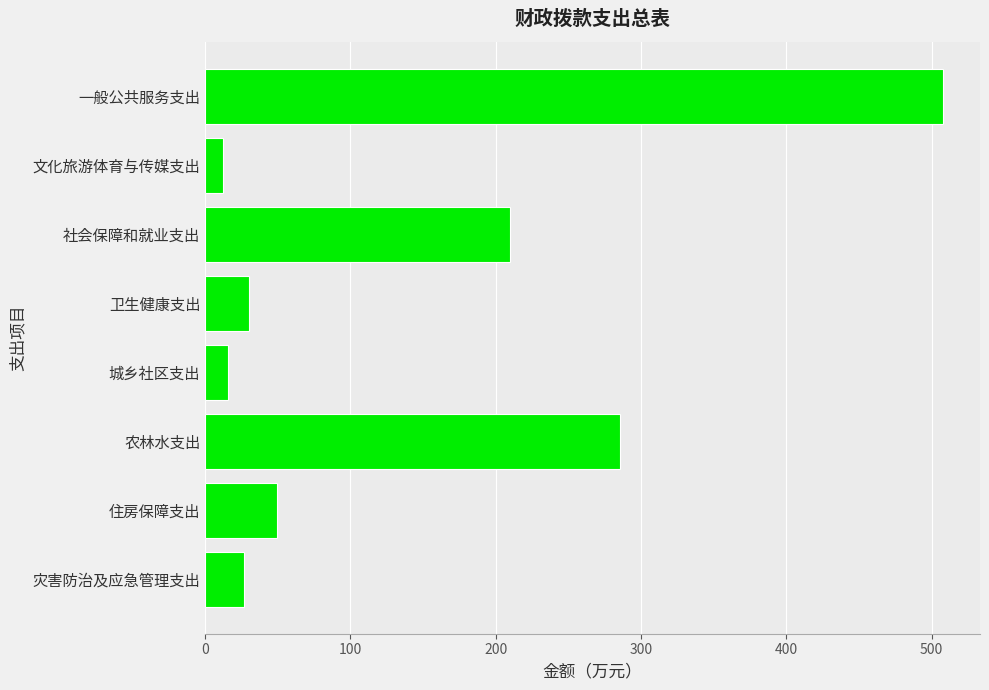

What is the difference between the second highest and minimum values?

273.2